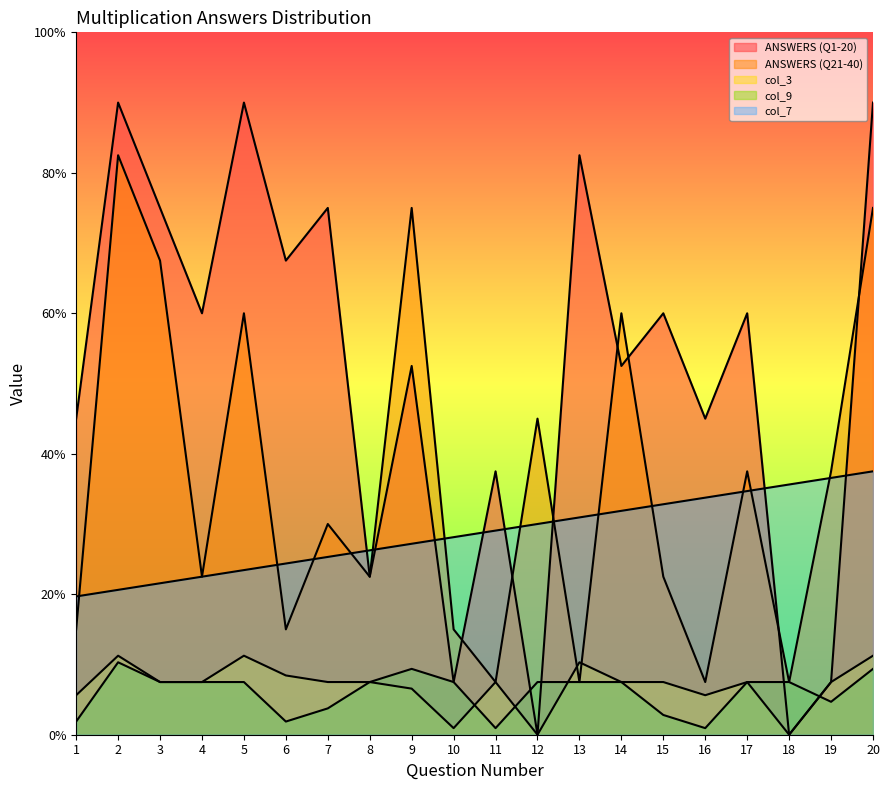

At which label does col_7 reach its minimum?

1